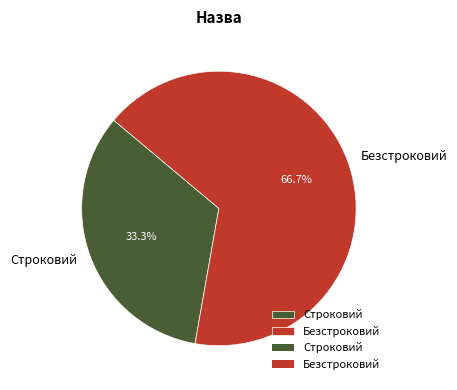

Count the number of slices in the pie.

2